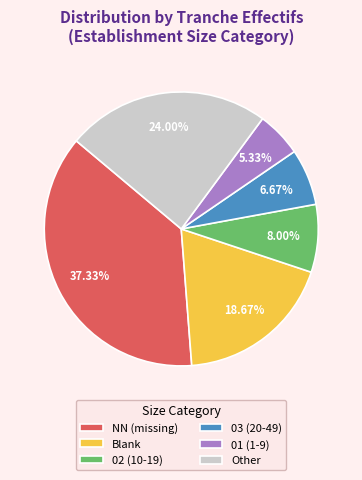

Is the sum of Blank and Other greater than half?

No